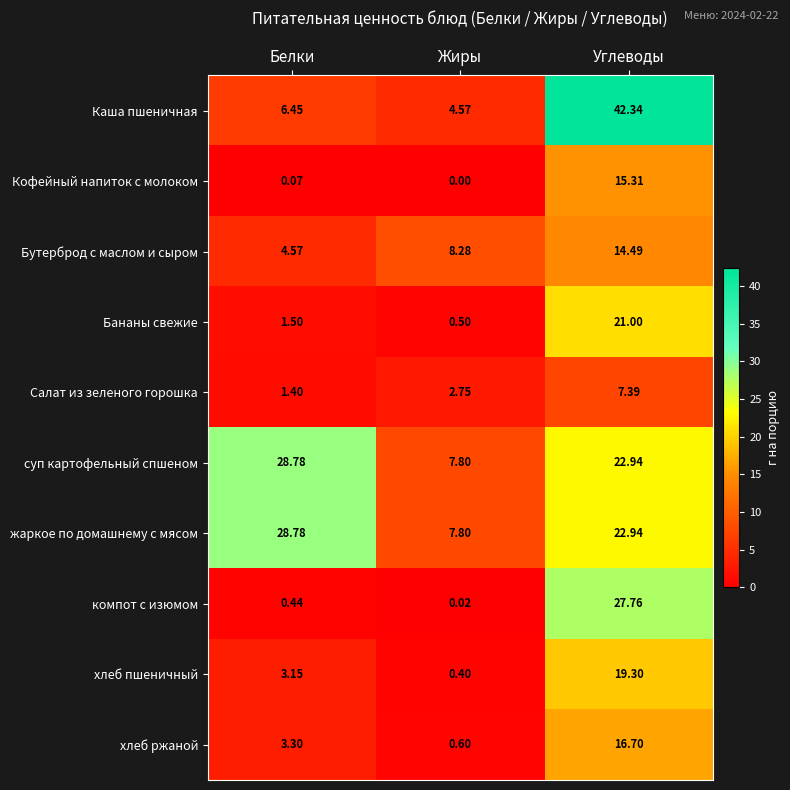

At which label does Бананы свежие reach its minimum?

Жиры